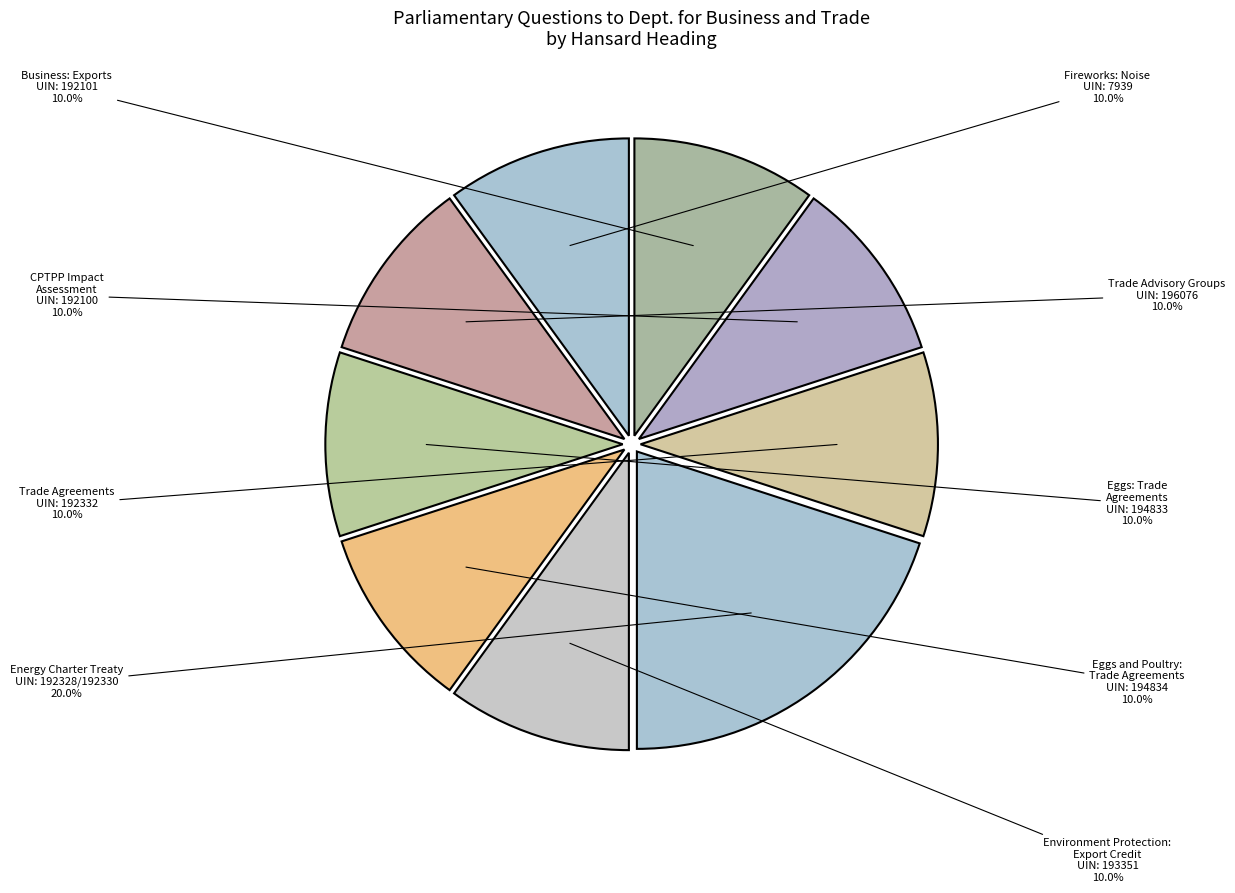

Does CPTPP Impact Assessment account for over 50% of the chart?

No